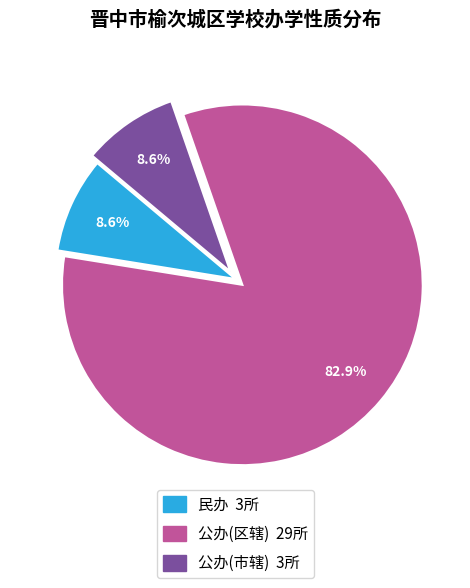

Which has a higher value, 民办 or 公办(区辖)?

公办(区辖)